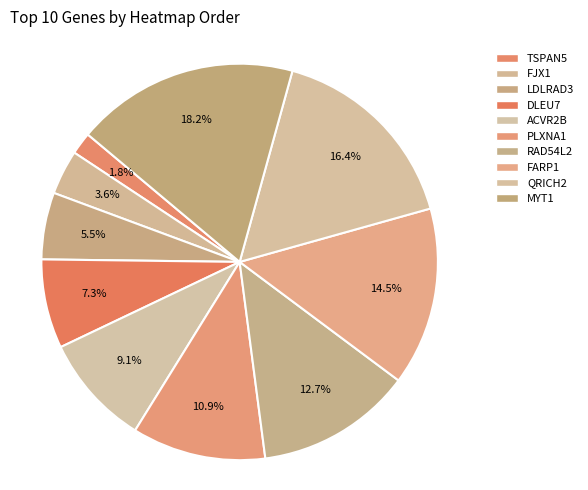

What is the smallest slice in the pie chart?

TSPAN5